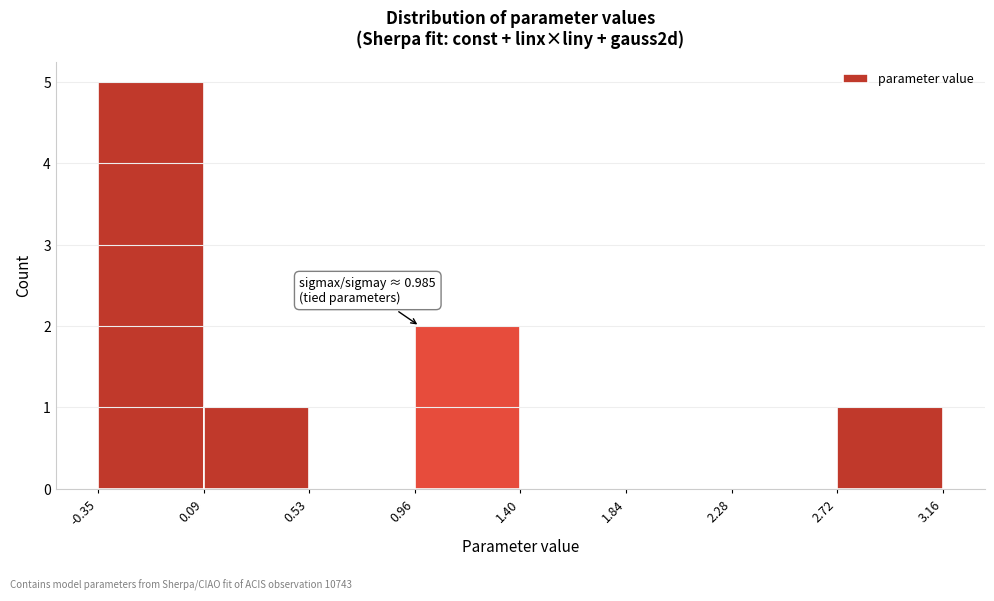

Which range on the x-axis has the tallest bar?

-0.35 to 0.09